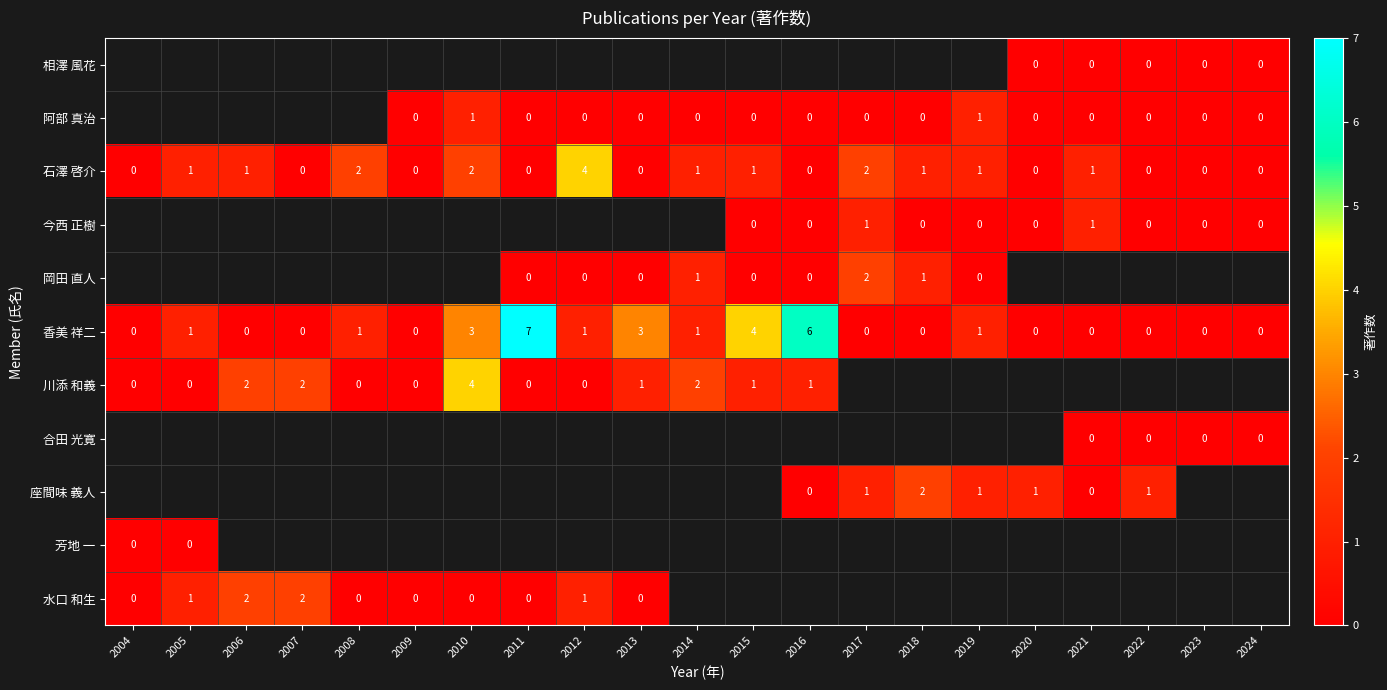

What value does the 香美 祥二 series have at 2010?

3